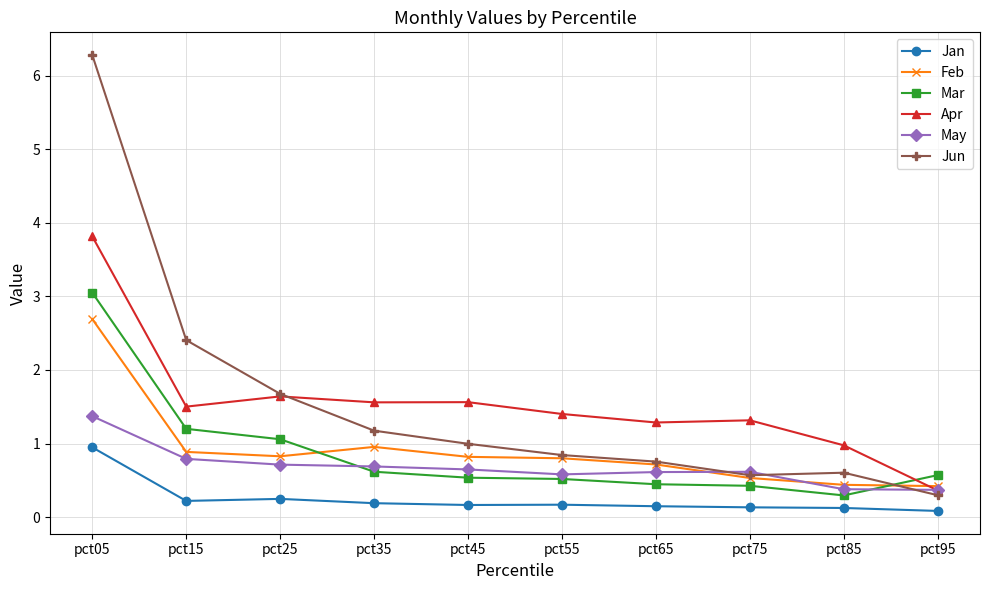

In Apr, how many points are higher than both neighbors (excluding endpoints)?

3